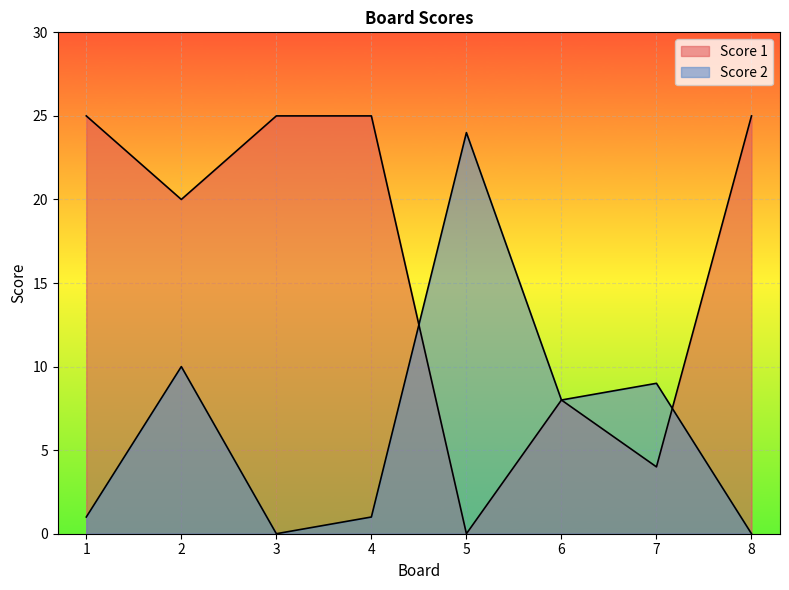

What is the difference between the maximum and minimum values in the Score 2 series?

24